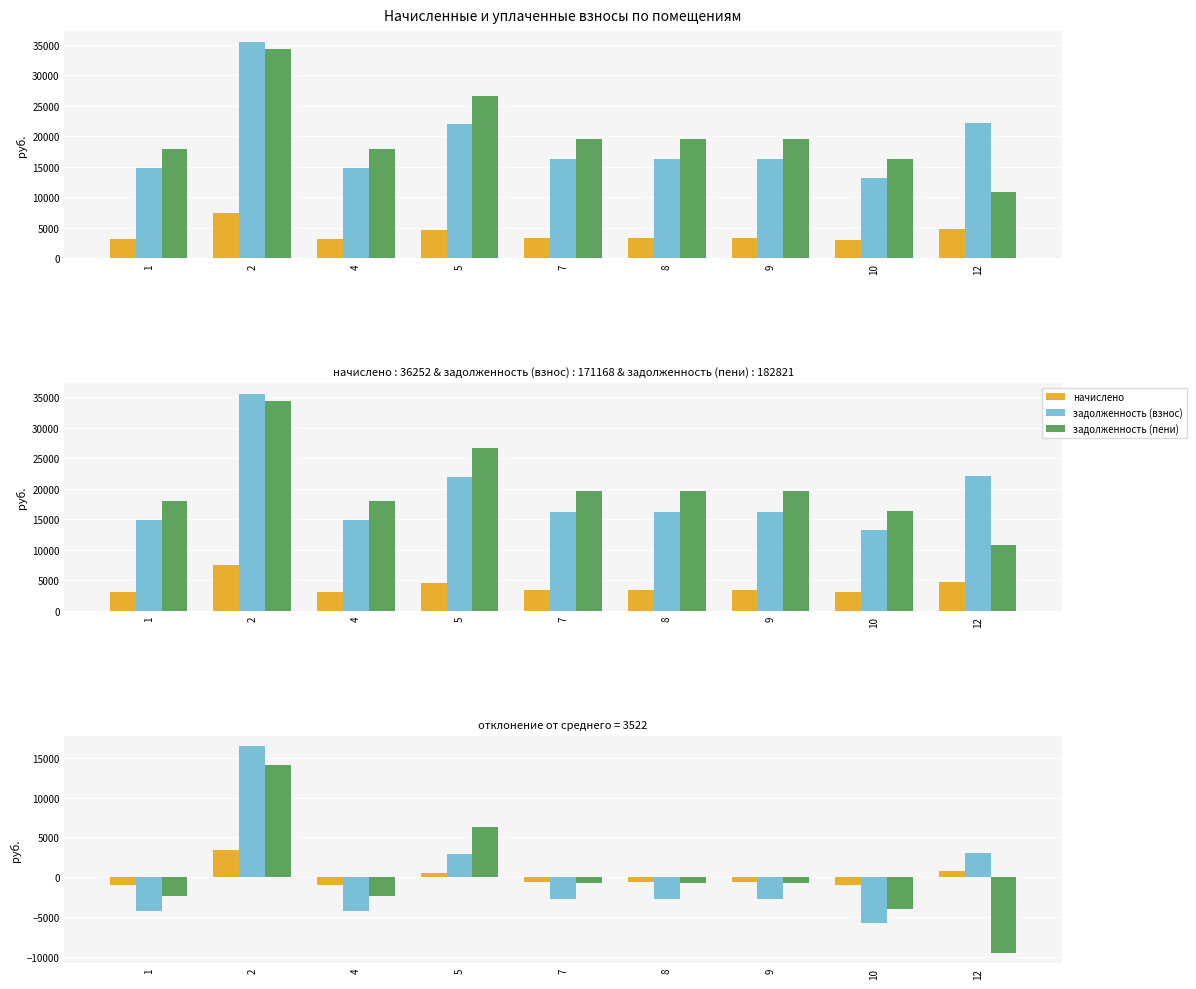

At which category is the sum across all series the highest?

2